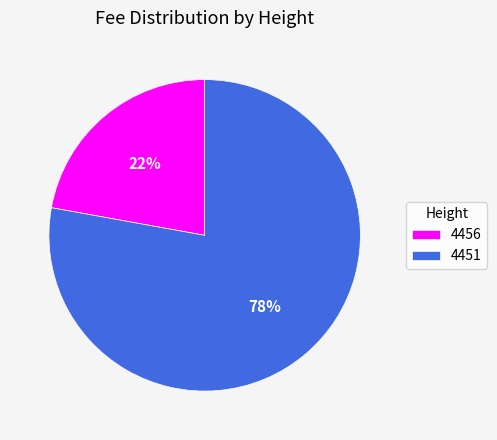

Is the sum of 4456 and 4451 greater than half?

Yes